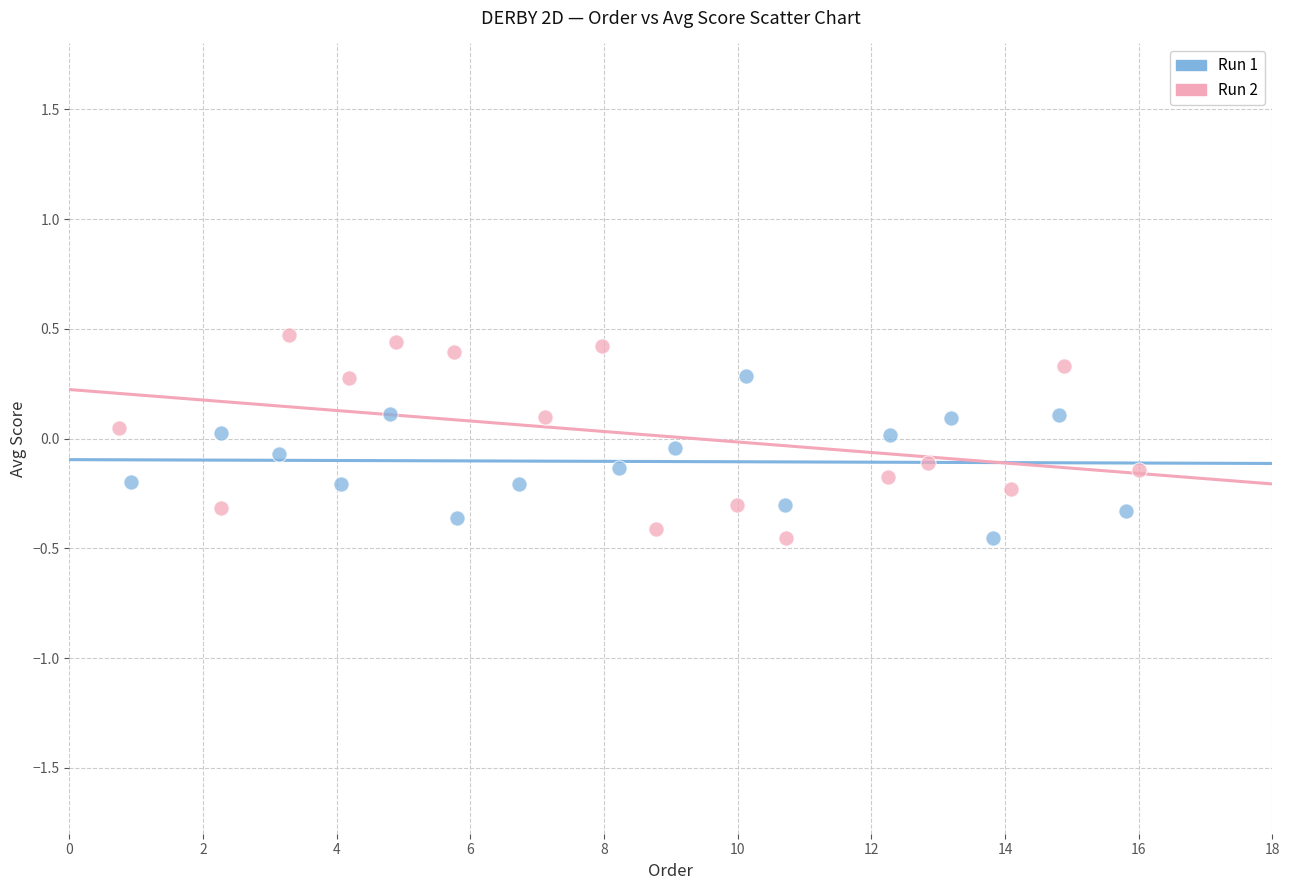

What are all the series names shown in the legend?

Run 1, Run 2